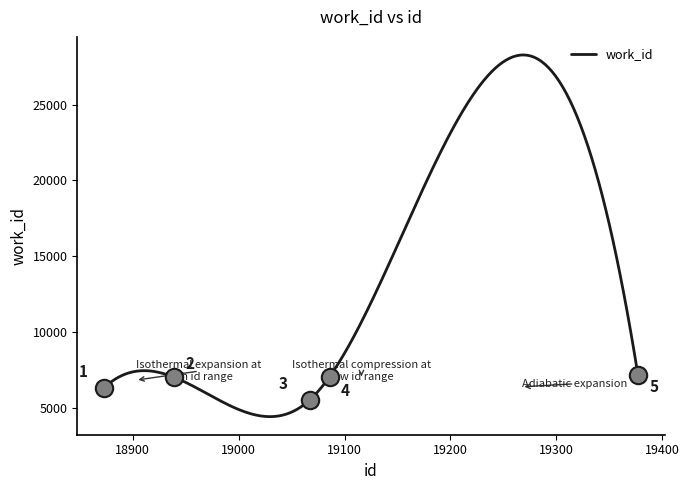

Between 18873 and 19377, which is larger?

19377